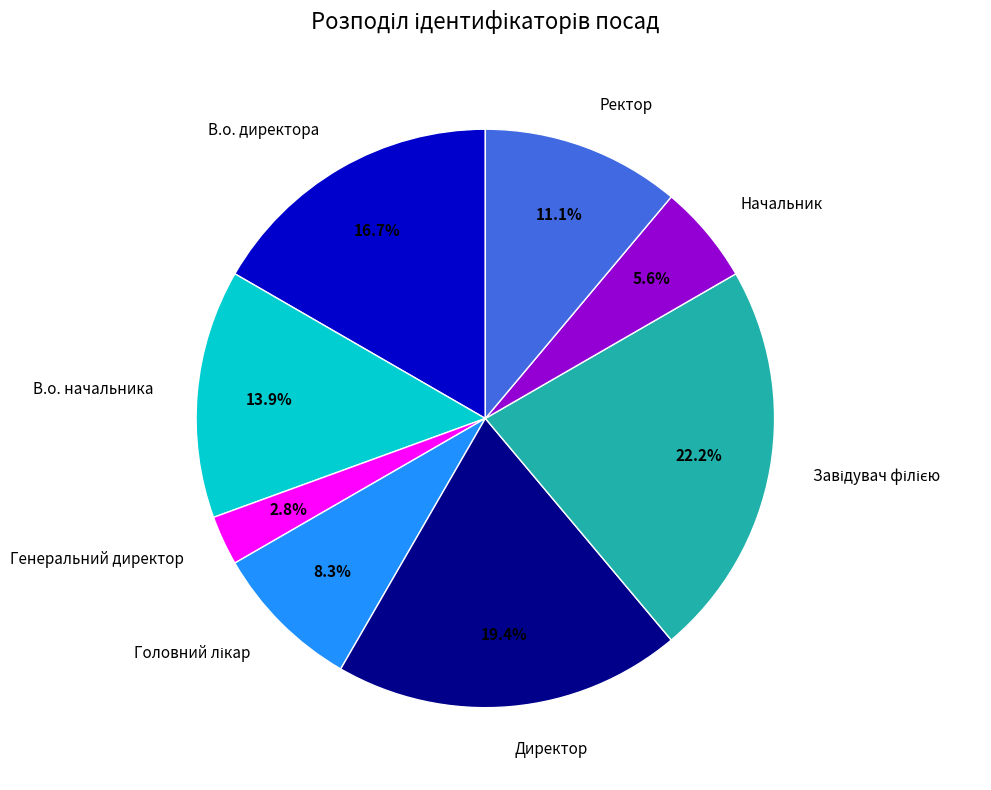

Count the number of slices in the pie.

8